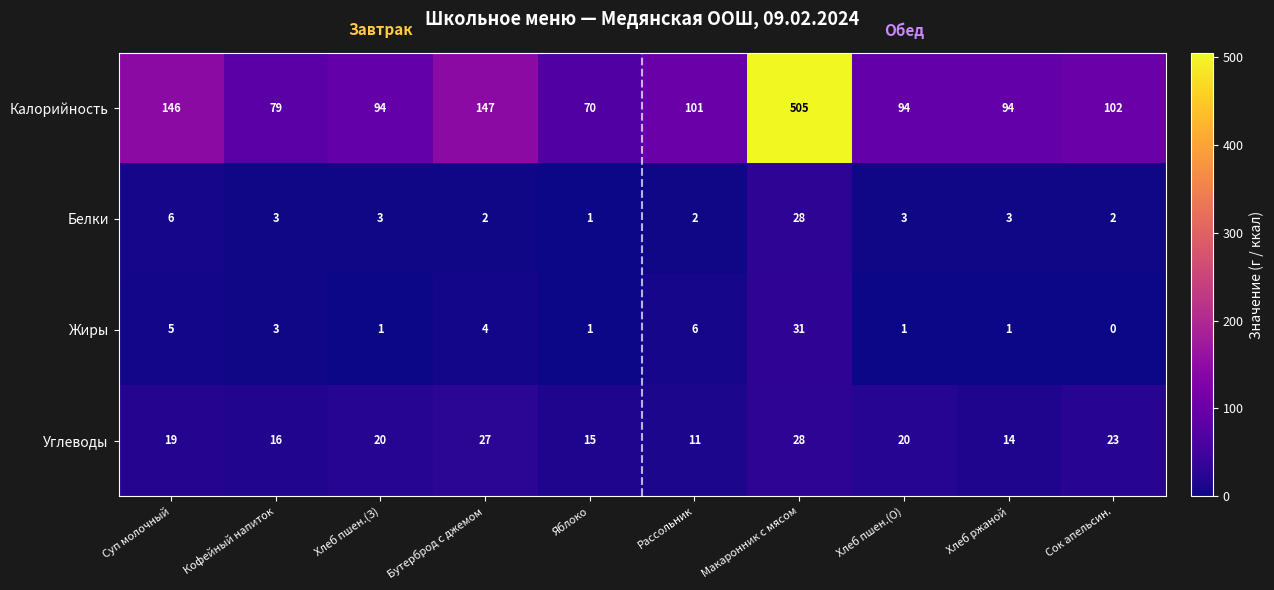

Where is Белки nearest to the value 14?

Суп молочный